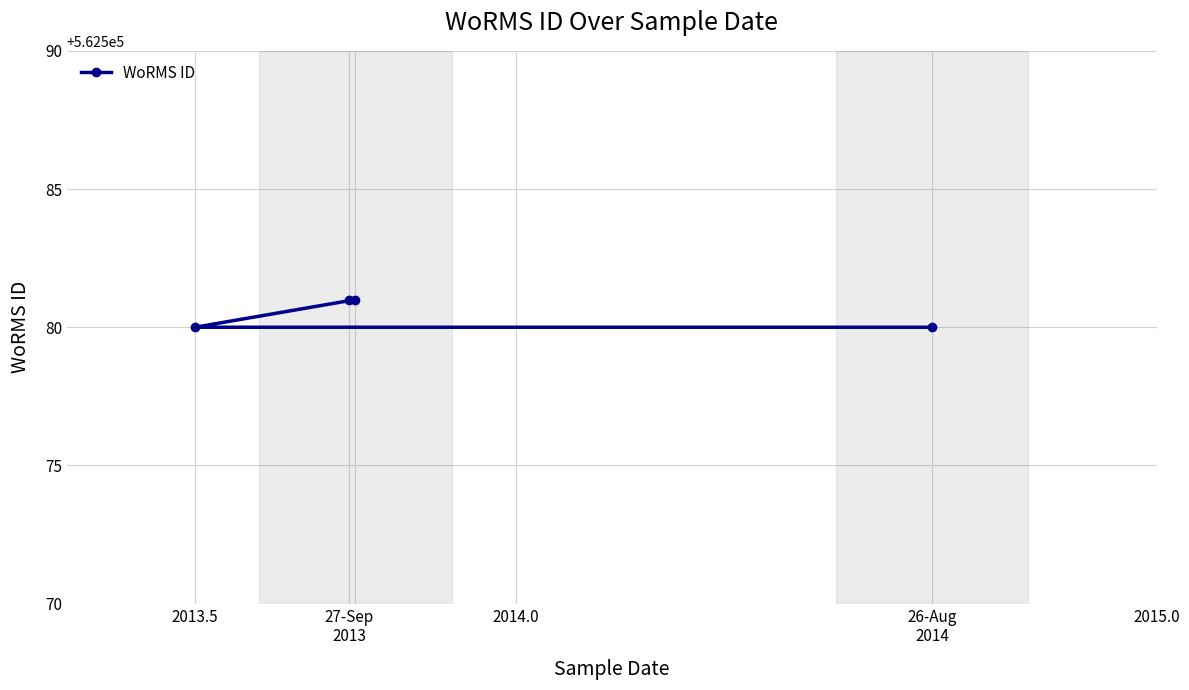

Reading left to right, transcribe all the data shown in this chart.

562580	562581	562581	562580